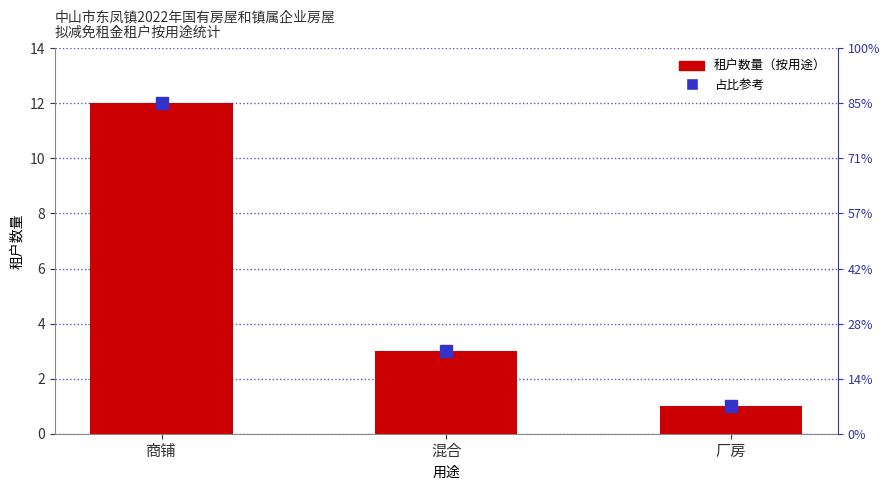

The 租户数量 series shows 3 at 混合. True or false?

True